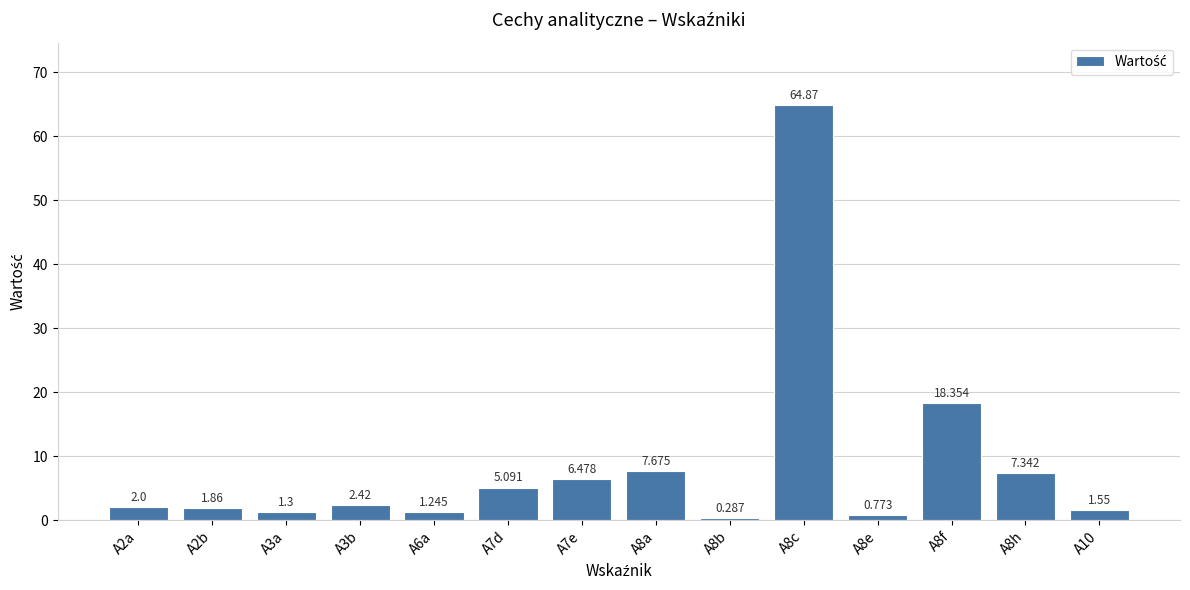

What is the smallest value displayed?

0.3